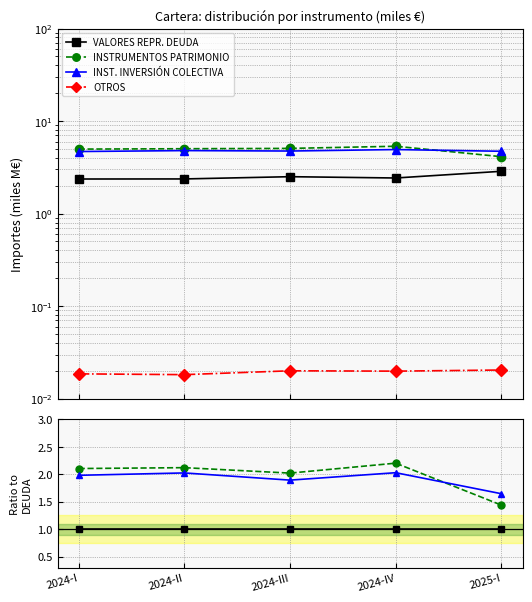

True or false: OTROS has more than 0 interior local peaks.

True